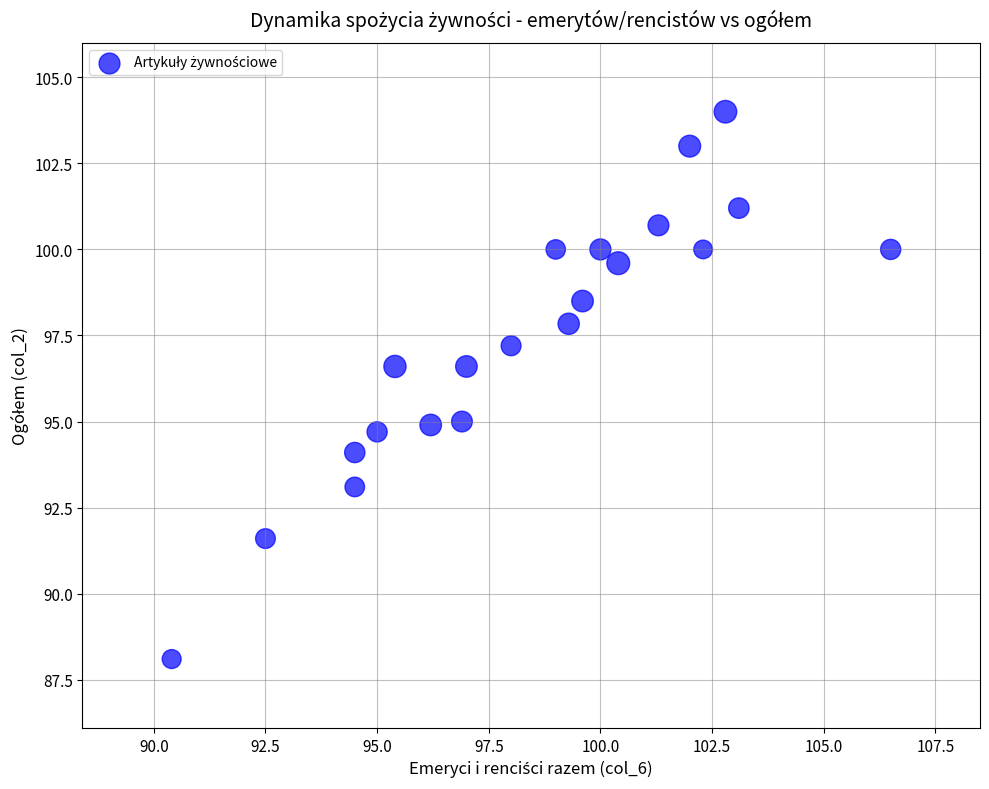

What is the range of X values (max minus min)?

16.1